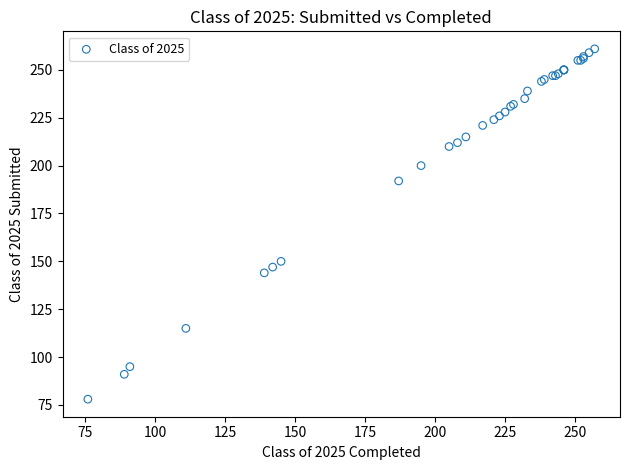

What Y value in the scatter plot is closest to 169?

150